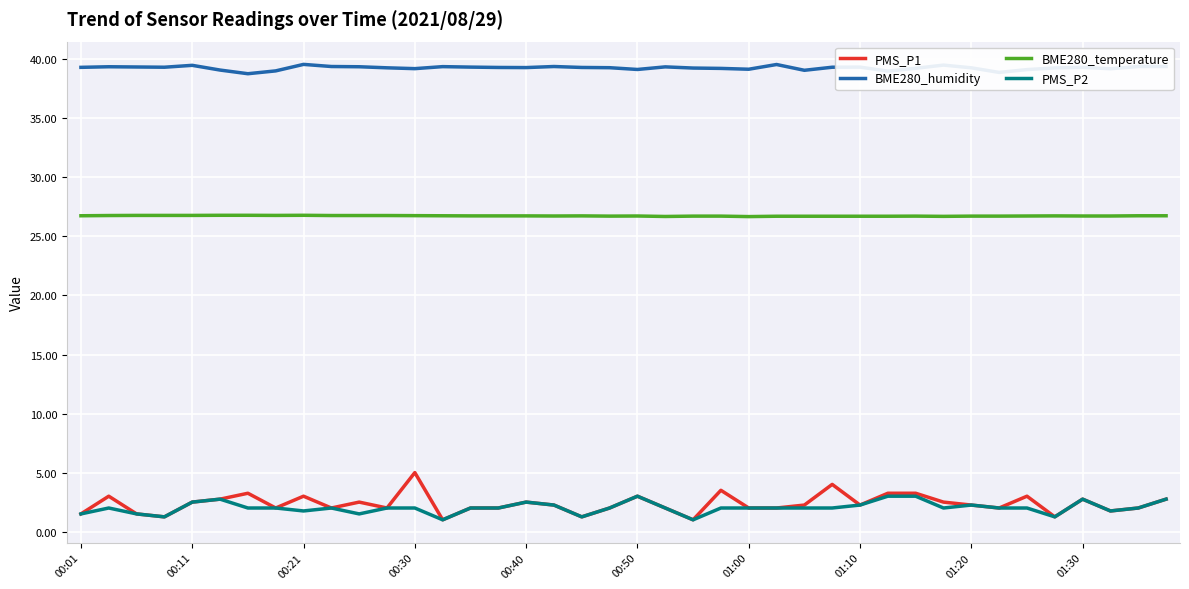

True or false: BME280_temperature and BME280_humidity cross at least once.

False